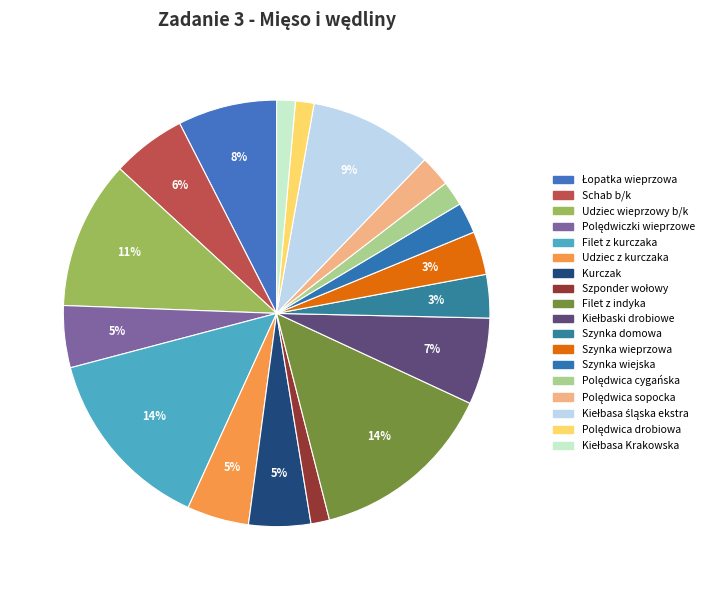

How many segments does this pie chart have?

18